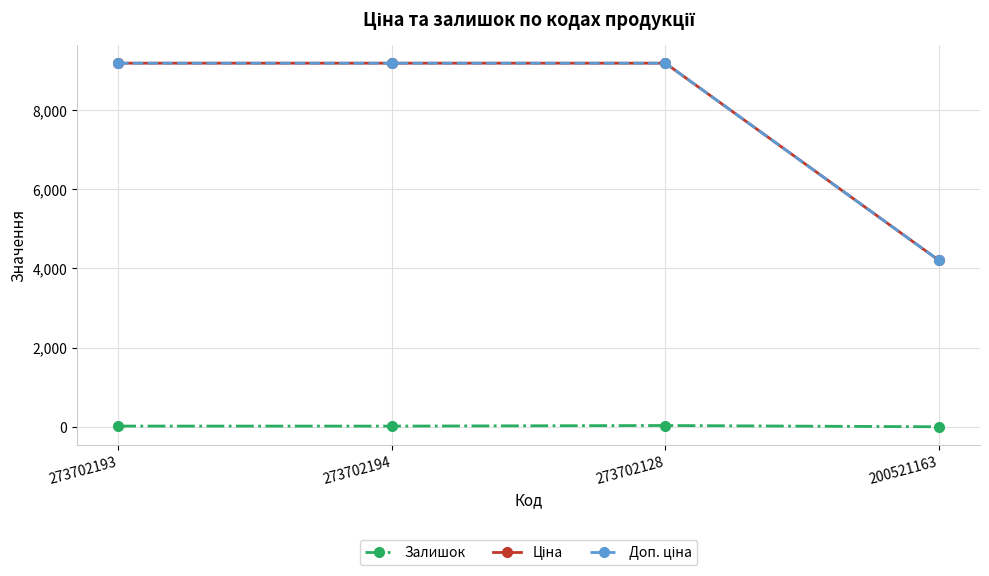

How many categories are shown in the chart?

4